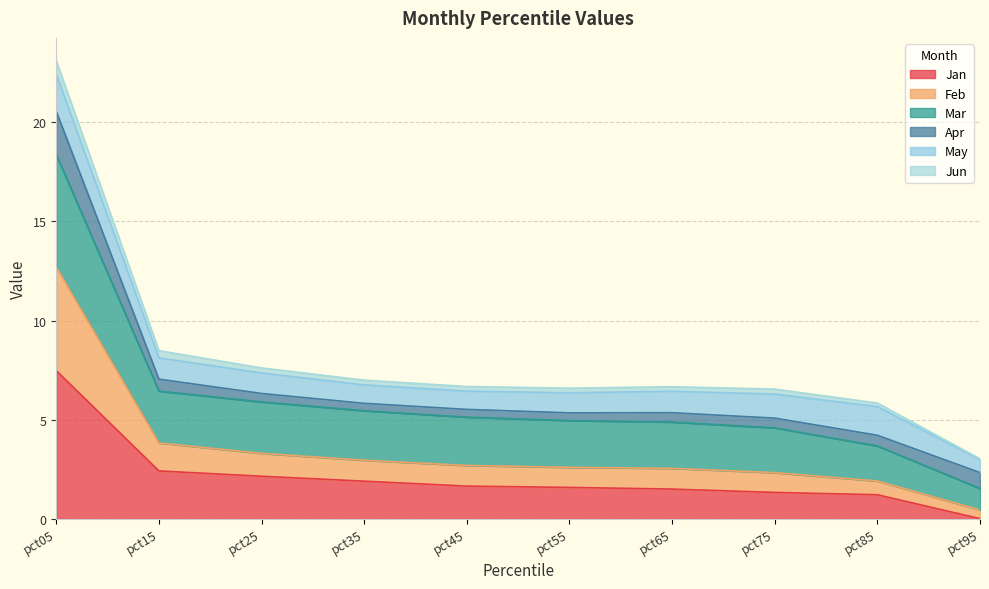

The value of Jan at pct65 is 1.5. True or false?

True